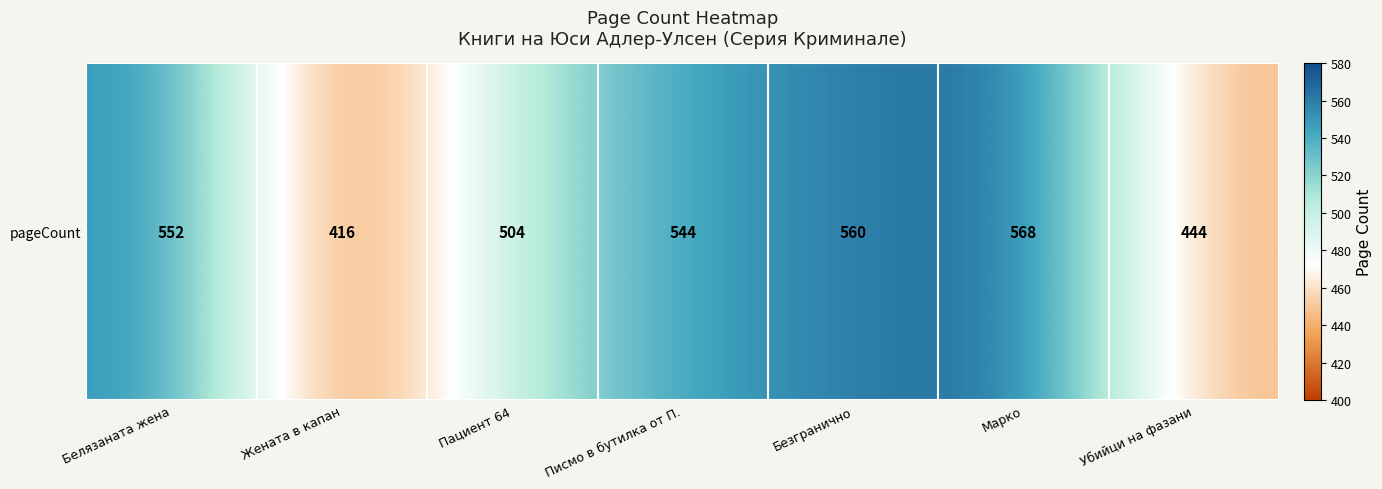

What is the maximum value shown in the chart?

568